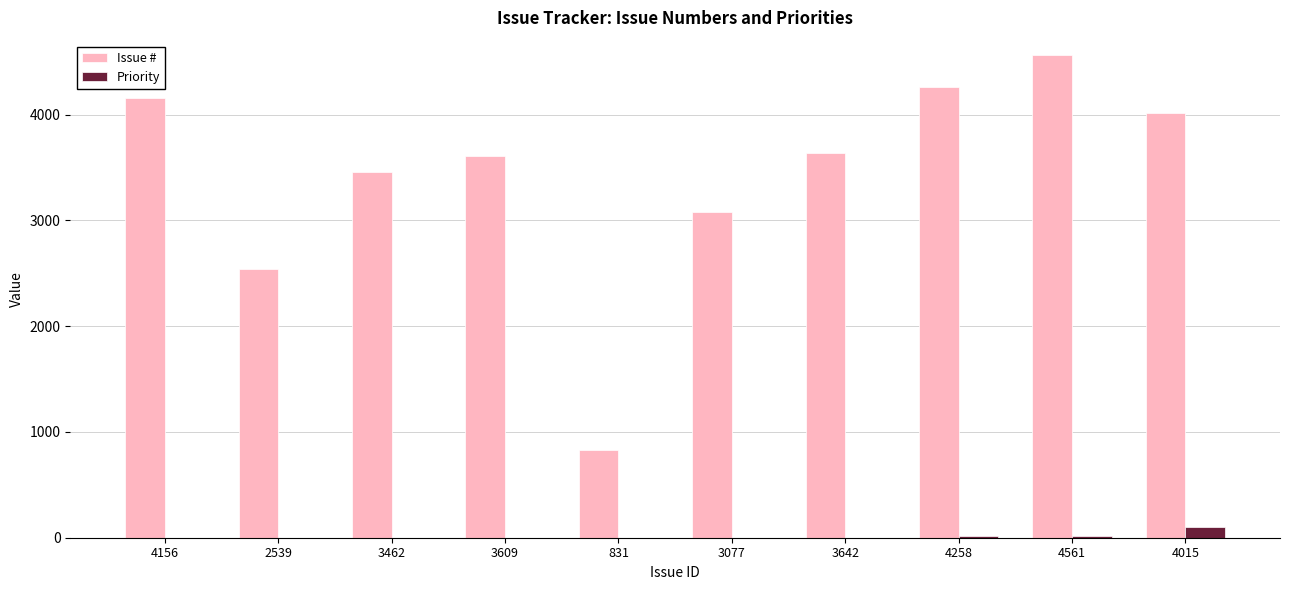

What is the spread (max minus min) of values at 4258?

4238